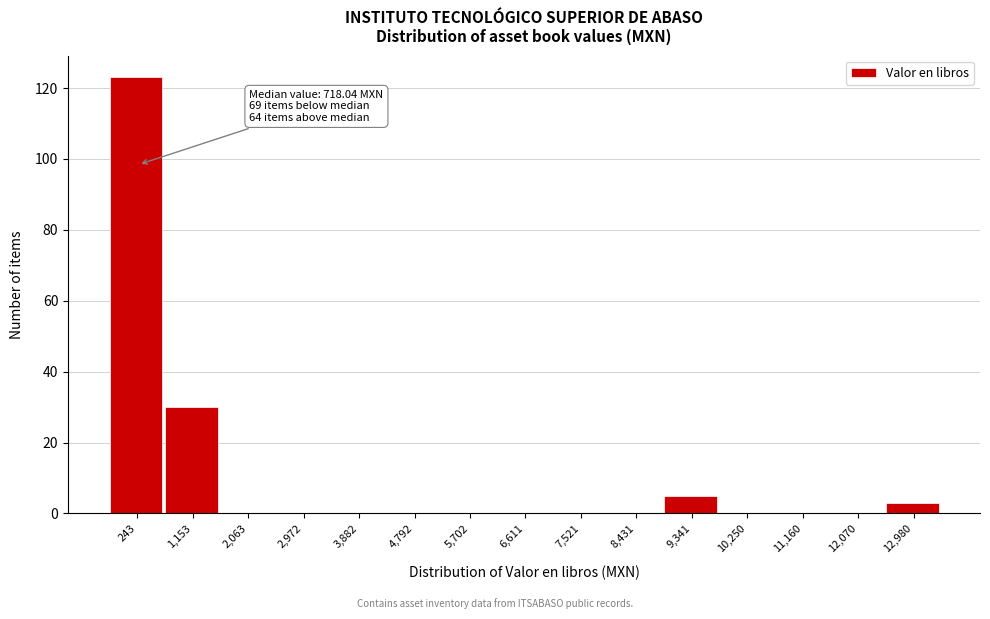

Reading left to right, transcribe all the data shown in this chart.

243=123	1,153=30	2,063=0	2,972=0	3,882=0	4,792=0	5,702=0	6,611=0	7,521=0	8,431=0	9,341=5	10,250=0	11,160=0	12,070=0	12,980=3